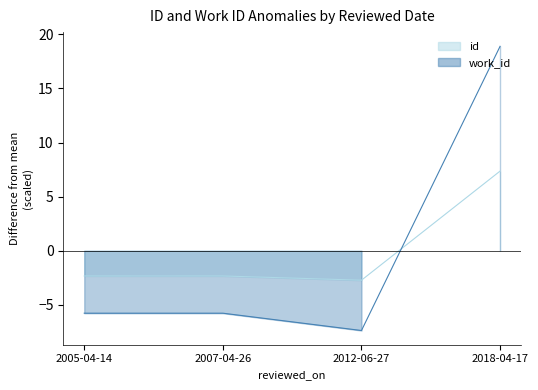

Reading right to left, extract all data points from this chart.

id: 2018-04-17=7.4	2012-06-27=-2.7	2007-04-26=-2.3	2005-04-14=-2.3
work_id: 2018-04-17=18.9	2012-06-27=-7.4	2007-04-26=-5.8	2005-04-14=-5.8